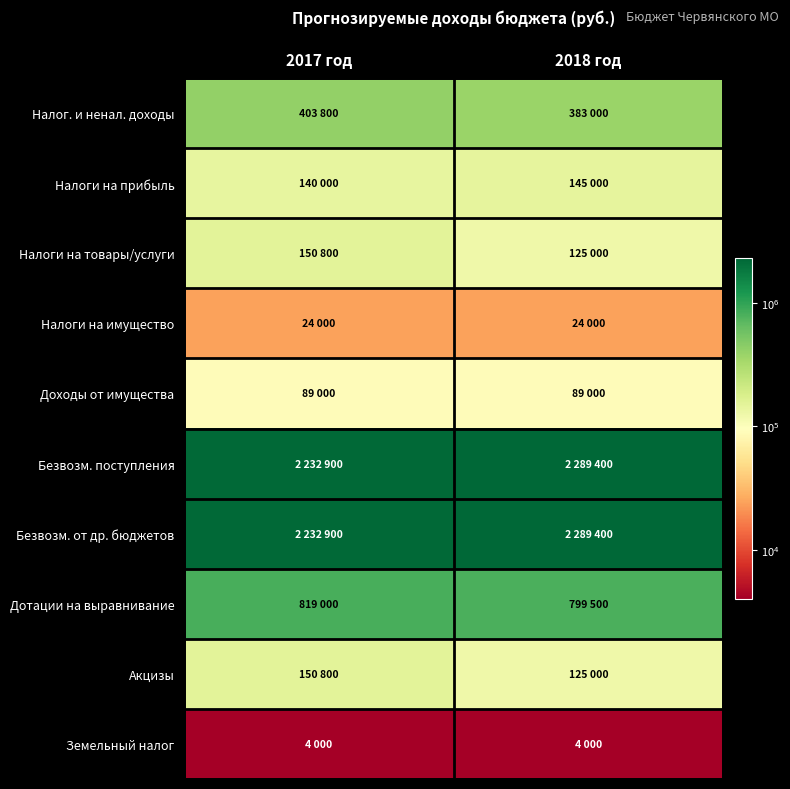

Which series has the largest range (max minus min)?

Безвозм. поступления